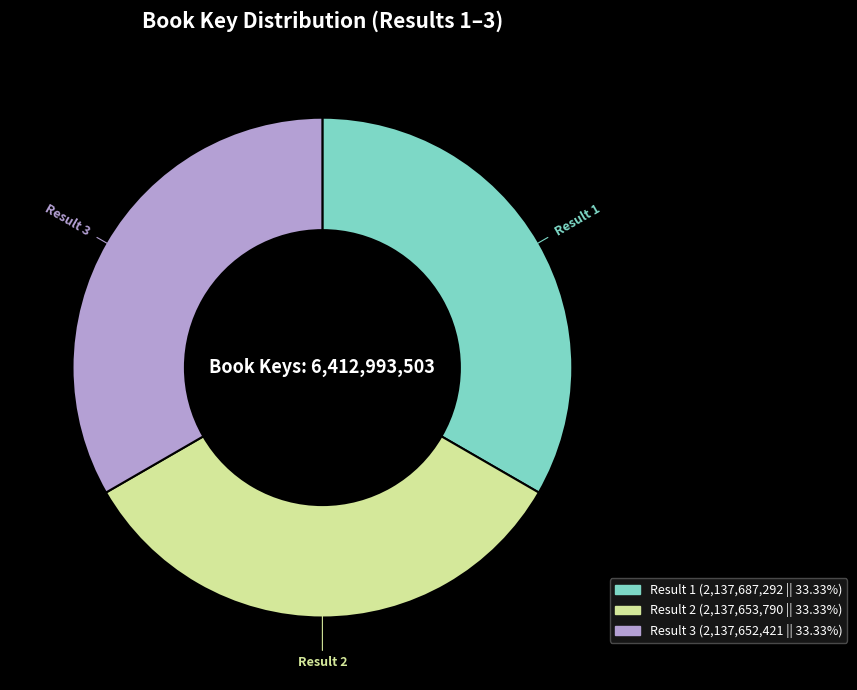

What is the ratio of the value at Result 3 to the value at Result 2?

1.0